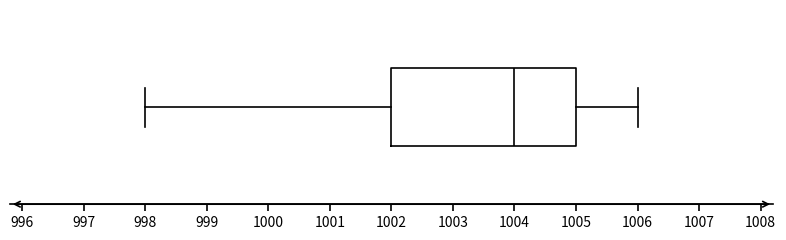

Where is the right edge of the box on the x-axis? The values are not printed on the chart, so give them approximately, as read against the axis.

1005